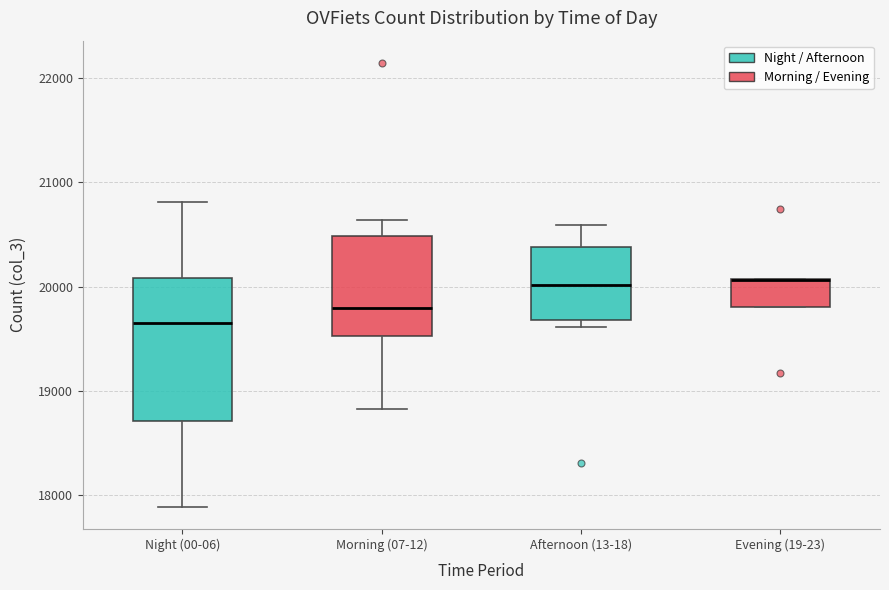

Reading left to right, transcribe this box plot: for each box, give where its median line is, the range the box spans, and where its two whiskers end, as read against the y-axis. The values are not printed on the chart, so give them approximately, as read against the axis.

Night (00-06): median 19600, box 18700 to 20100, whiskers 17900 to 20800
Morning (07-12): median 19800, box 19500 to 20500, whiskers 18800 to 20600
Afternoon (13-18): median 20000, box 19700 to 20400, whiskers 19600 to 20600
Evening (19-23): median 20100 (drawn on the box's upper edge), box 19800 to 20100, whiskers 19800 to 20100